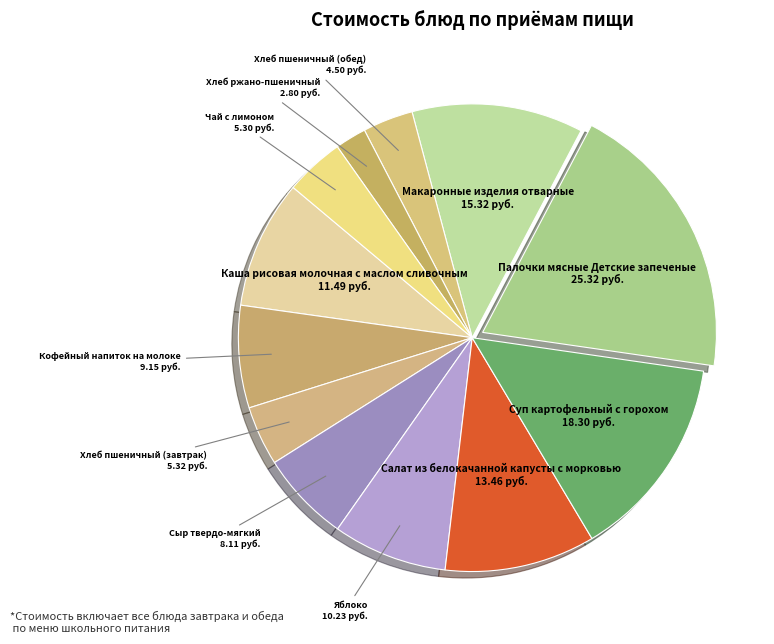

Which slice is the largest?

Палочки мясные Детские запеченые